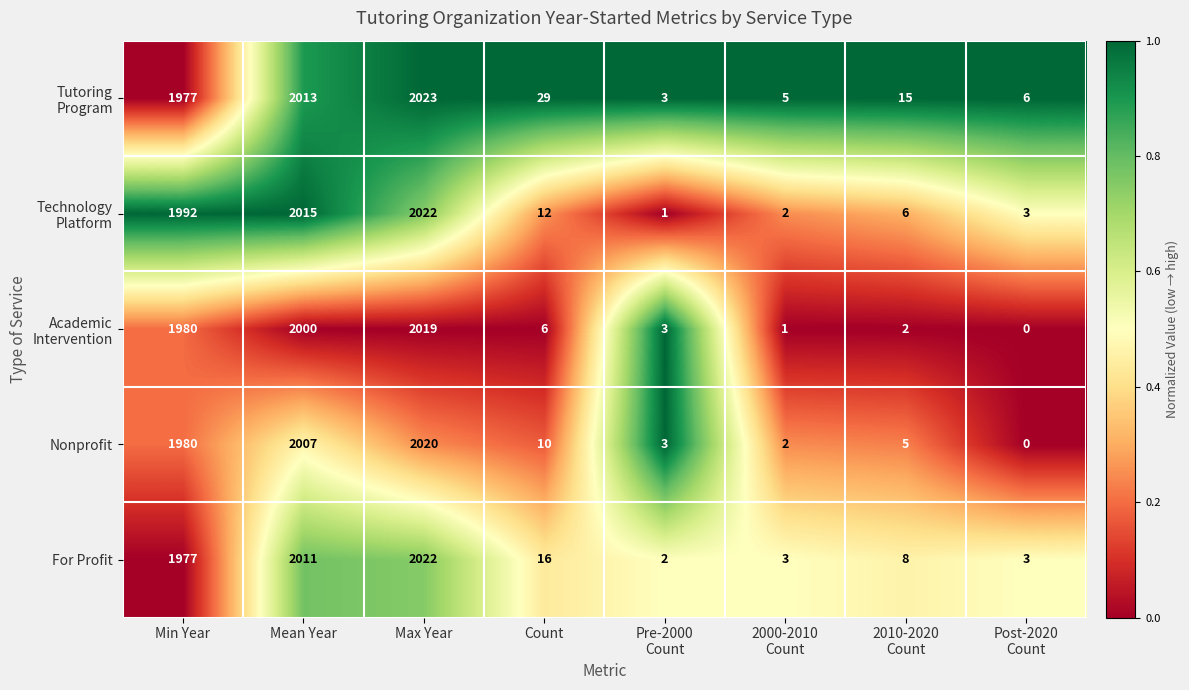

What is the difference between the maximum and second lowest values in the Nonprofit series?

2018